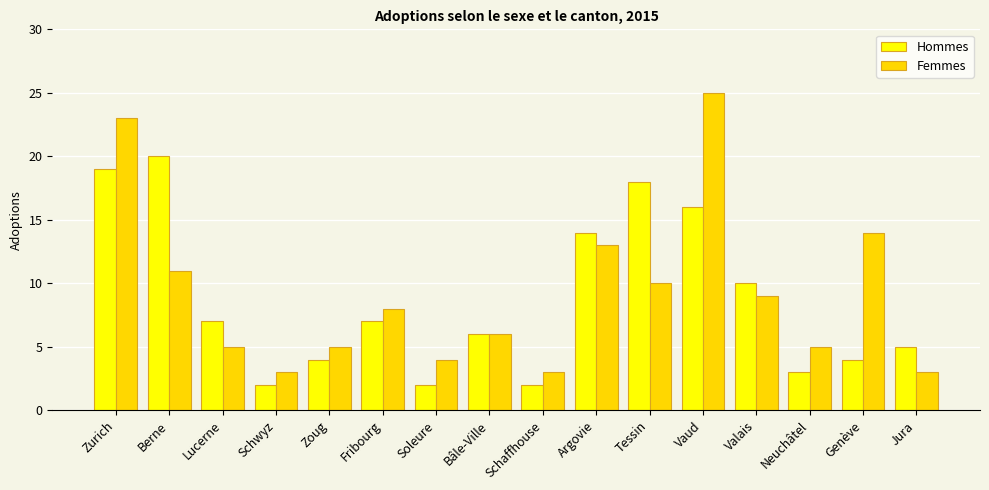

Is the value of Femmes at Schaffhouse greater than the value of Hommes at Zoug?

No